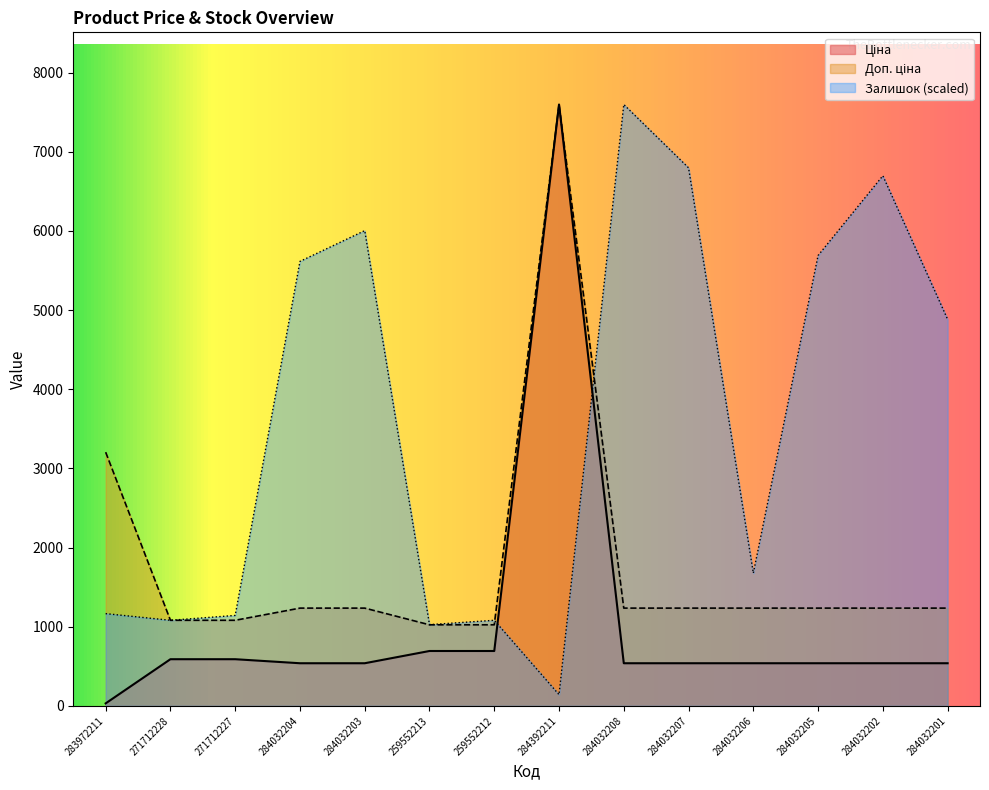

Reading left to right, list all the values displayed in this chart.

Ціна: 283972211=32.0	271712228=589.9	271712227=589.9	284032204=539.0	284032203=539.0	259552213=693.7	259552212=693.7	284392211=7596.5	284032208=539.0	284032207=539.0	284032206=539.0	284032205=539.0	284032202=539.0	284032201=539.0
Доп. ціна: 283972211=3205.0	271712228=1081.7	271712227=1081.7	284032204=1235.4	284032203=1235.4	259552213=1024.6	259552212=1024.6	284392211=7596.5	284032208=1235.4	284032207=1235.4	284032206=1235.4	284032205=1235.4	284032202=1235.4	284032201=1235.4
Залишок: 283972211=1165.7	271712228=1081.5	271712227=1143.0	284032204=5614.8	284032203=6003.4	259552213=1026.5	259552212=1081.5	284392211=142.5	284032208=7596.5	284032207=6796.7	284032206=1677.3	284032205=5689.3	284032202=6696.3	284032201=4883.0